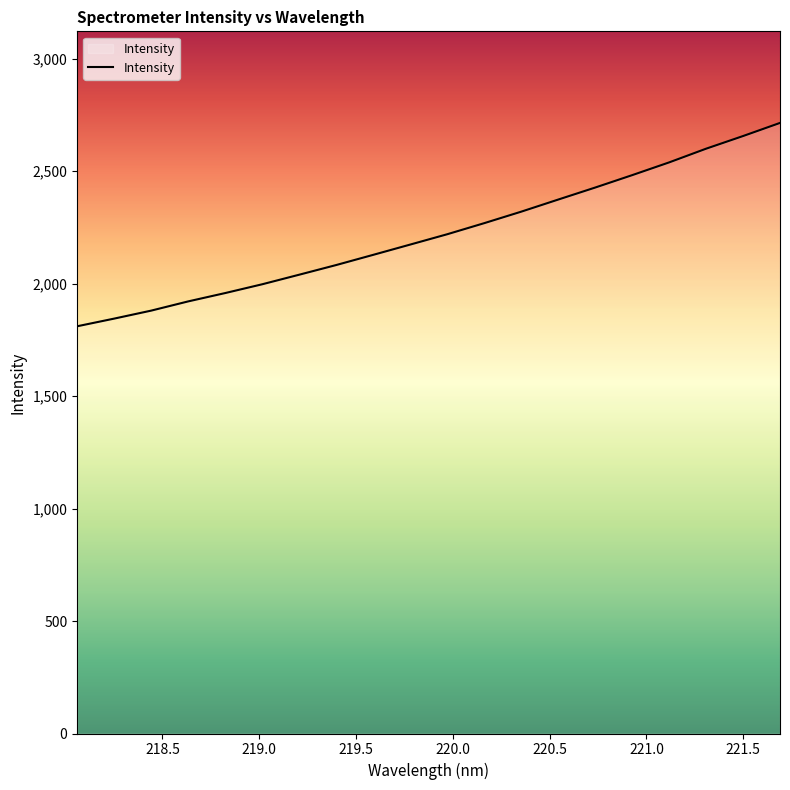

What is the smallest value displayed?

1810.3